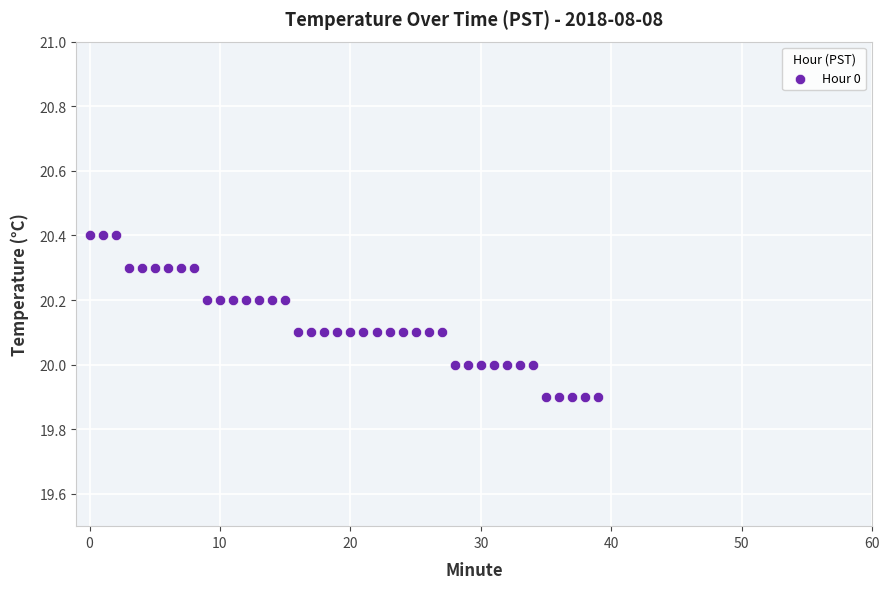

How many data points are displayed?

40